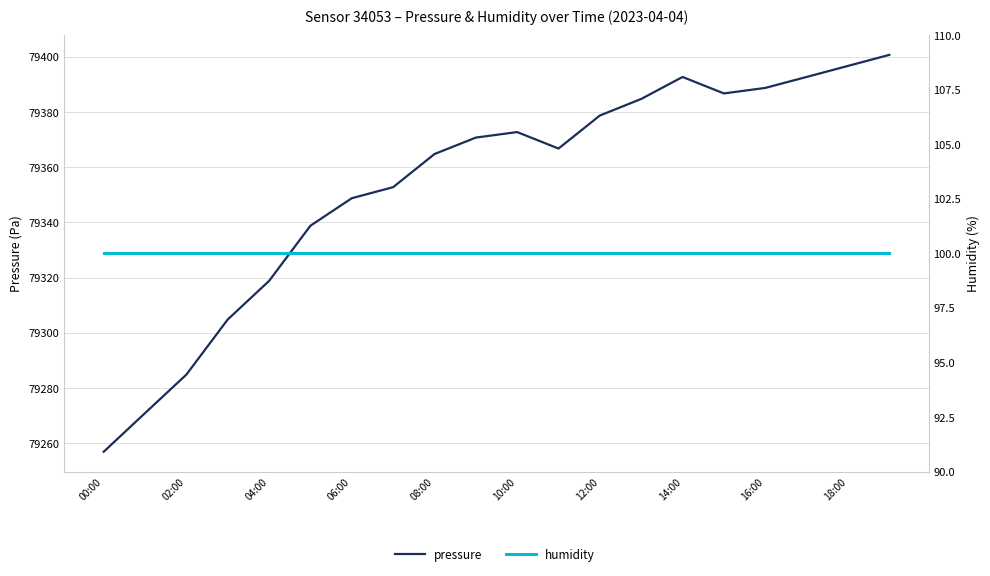

What are all the series names shown in the legend?

pressure, humidity